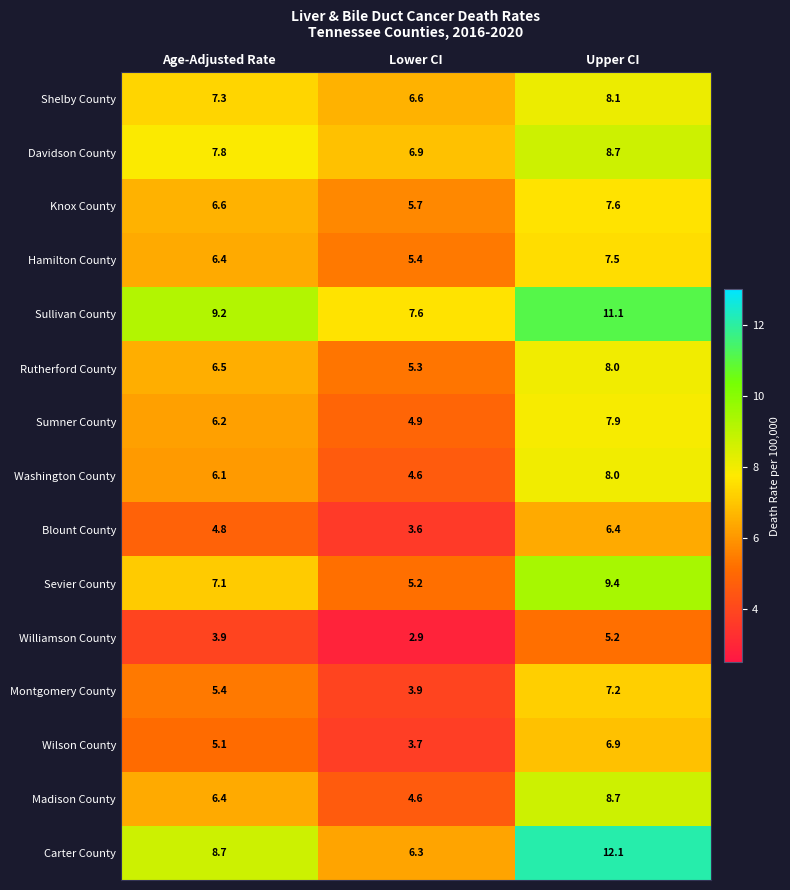

What is the difference between the Blount County values at Upper CI and Lower CI?

2.8